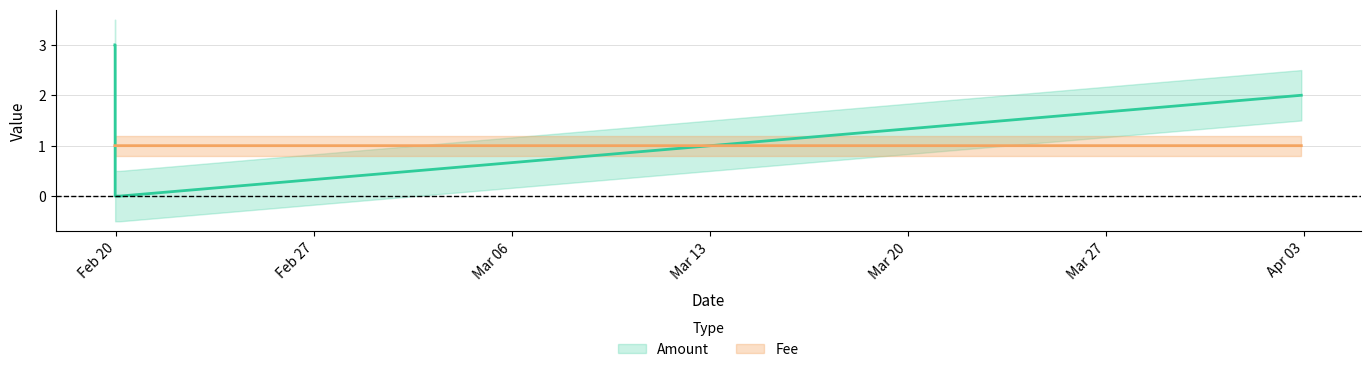

At how many categories does at least one series exceed 1?

3